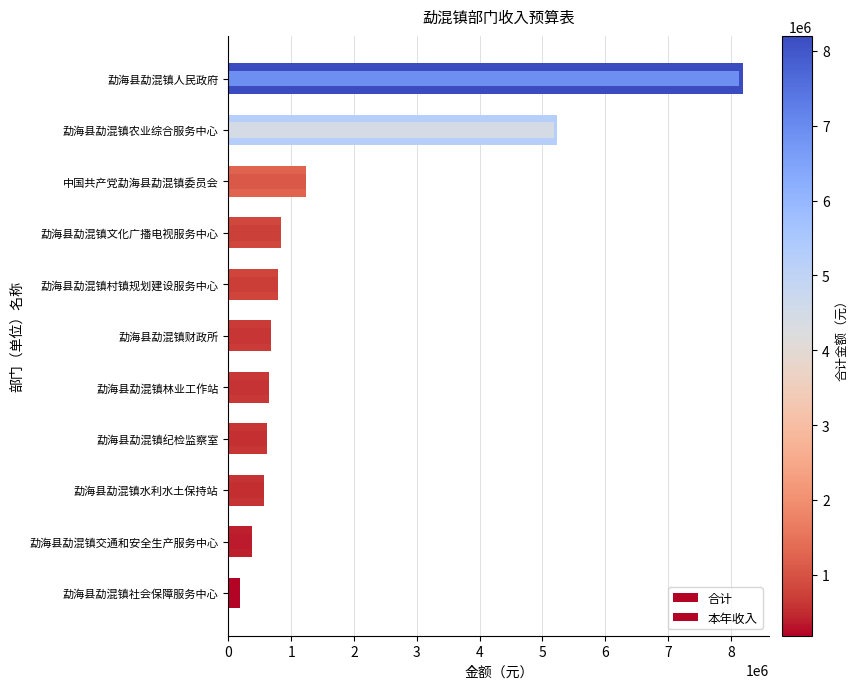

Rank the series at 勐海县勐混镇林业工作站 from lowest to highest value.

合计, 本年收入